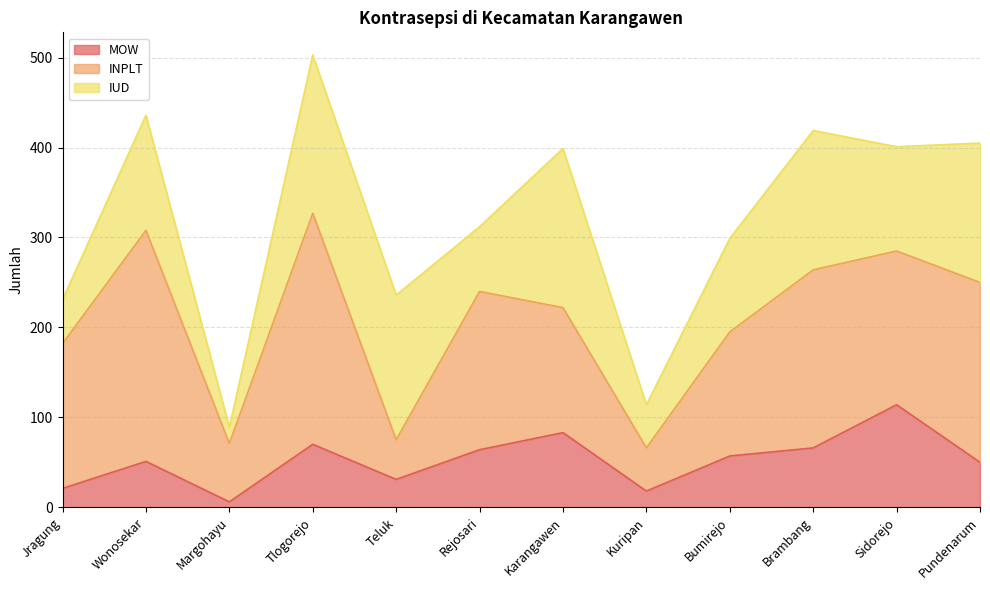

The IUD series shows 20 at Kuripan. True or false?

False